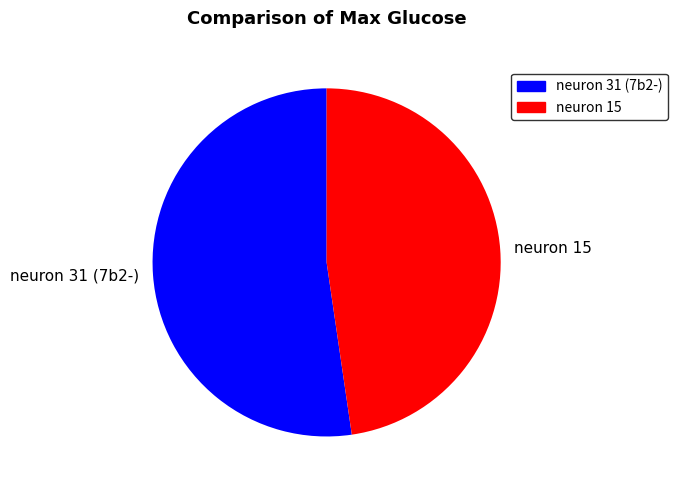

Which category has the smallest portion of the pie?

neuron 15